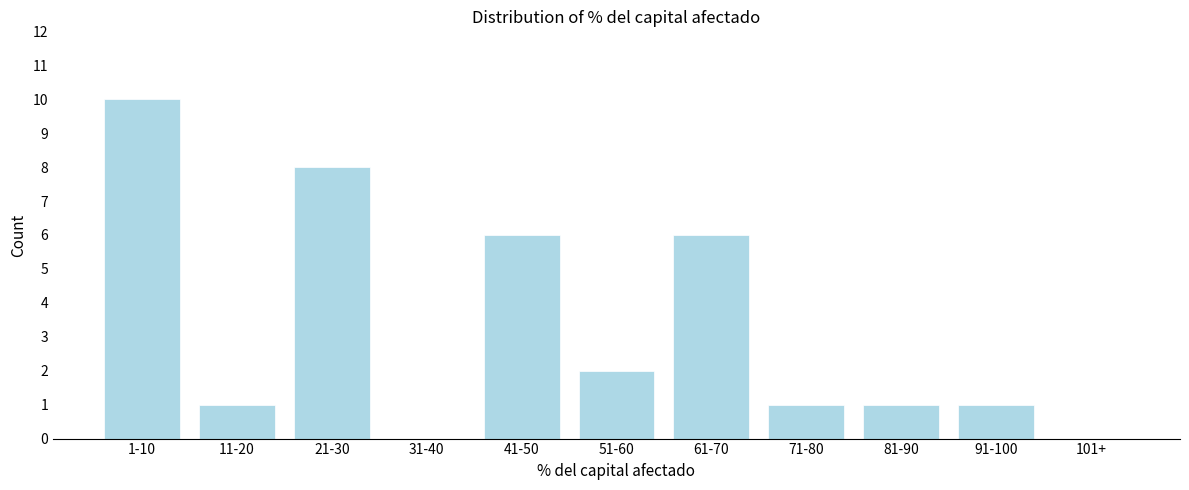

Reading left to right, list all the values displayed in this chart.

1-10=10	11-20=1	21-30=8	31-40=0	41-50=6	51-60=2	61-70=6	71-80=1	81-90=1	91-100=1	101+=0